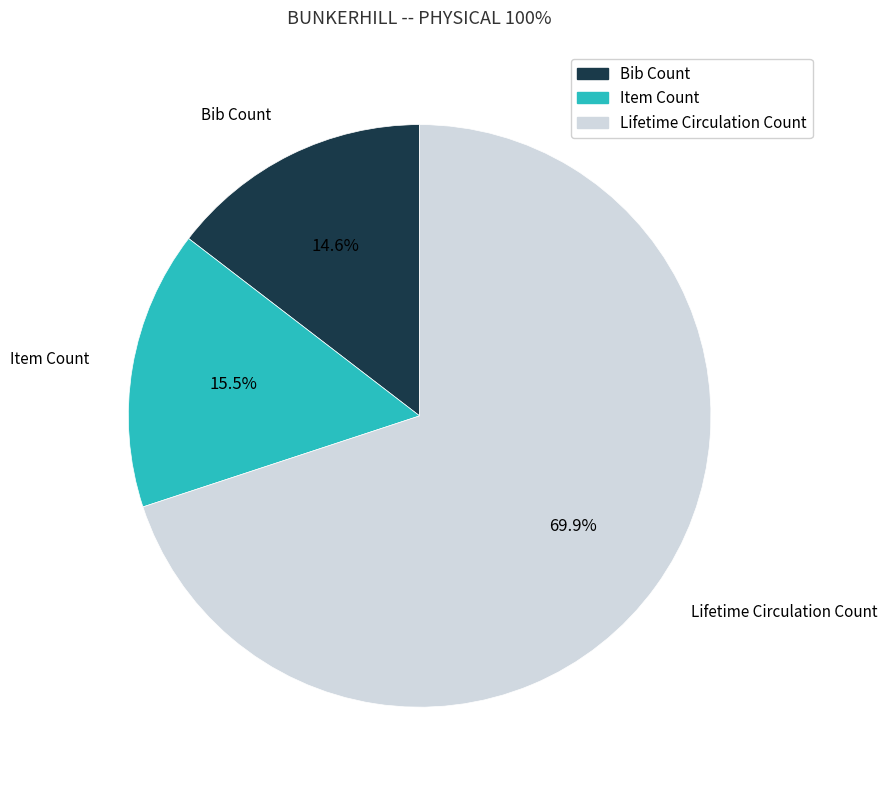

Is Bib Count the majority of the pie?

No